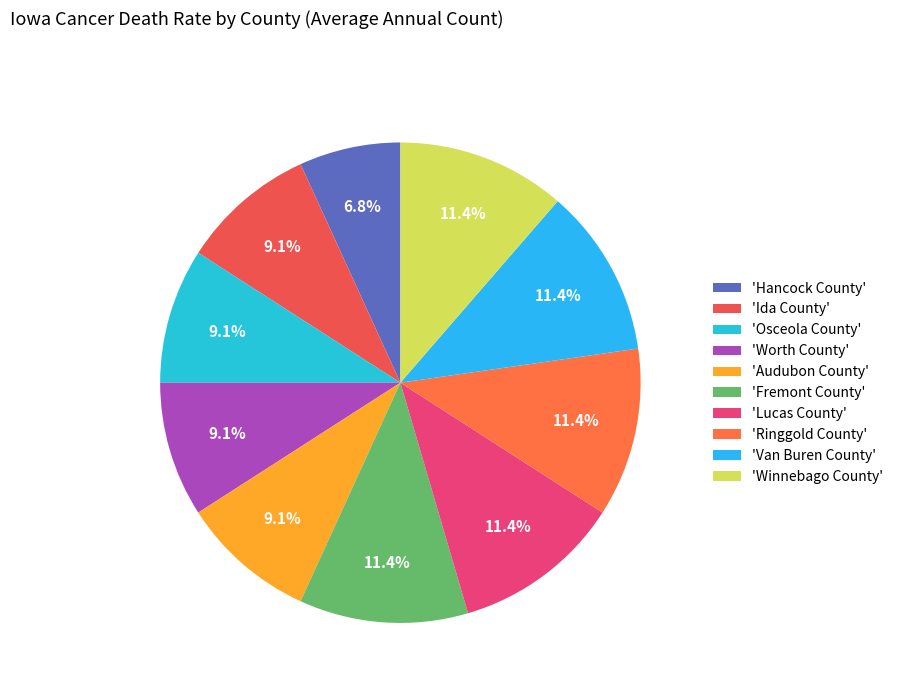

Count the number of slices in the pie.

10